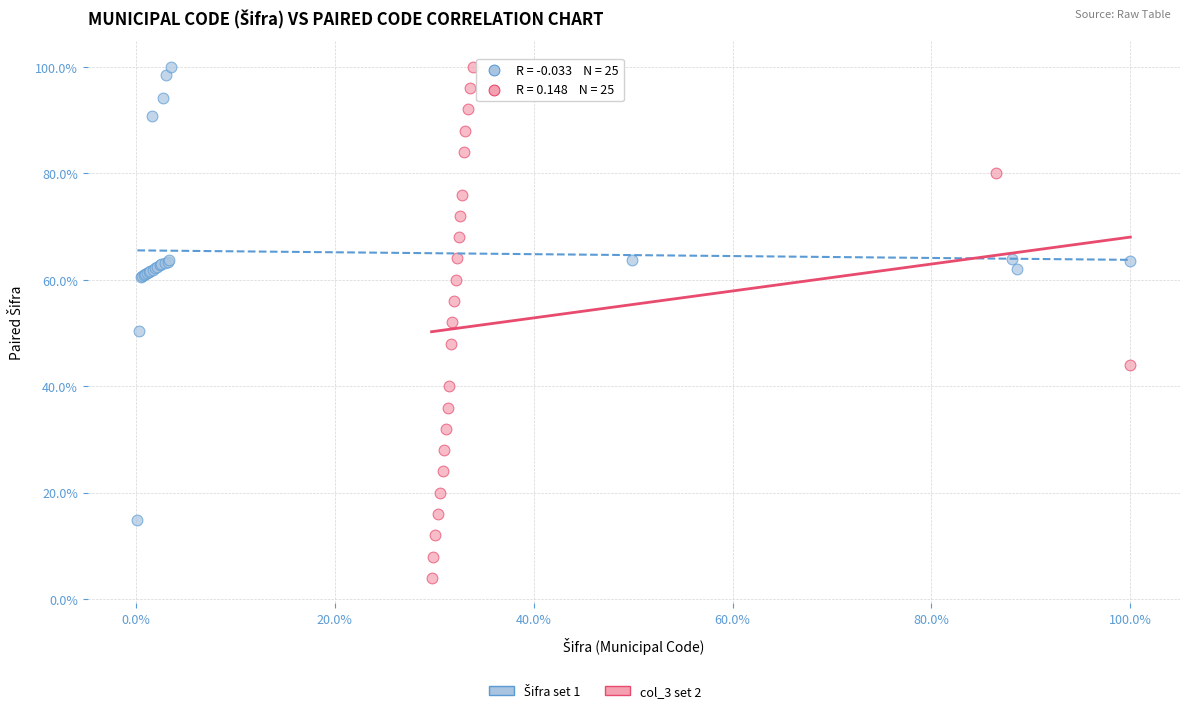

Which series has the widest spread of Y values?

col_3 set 2